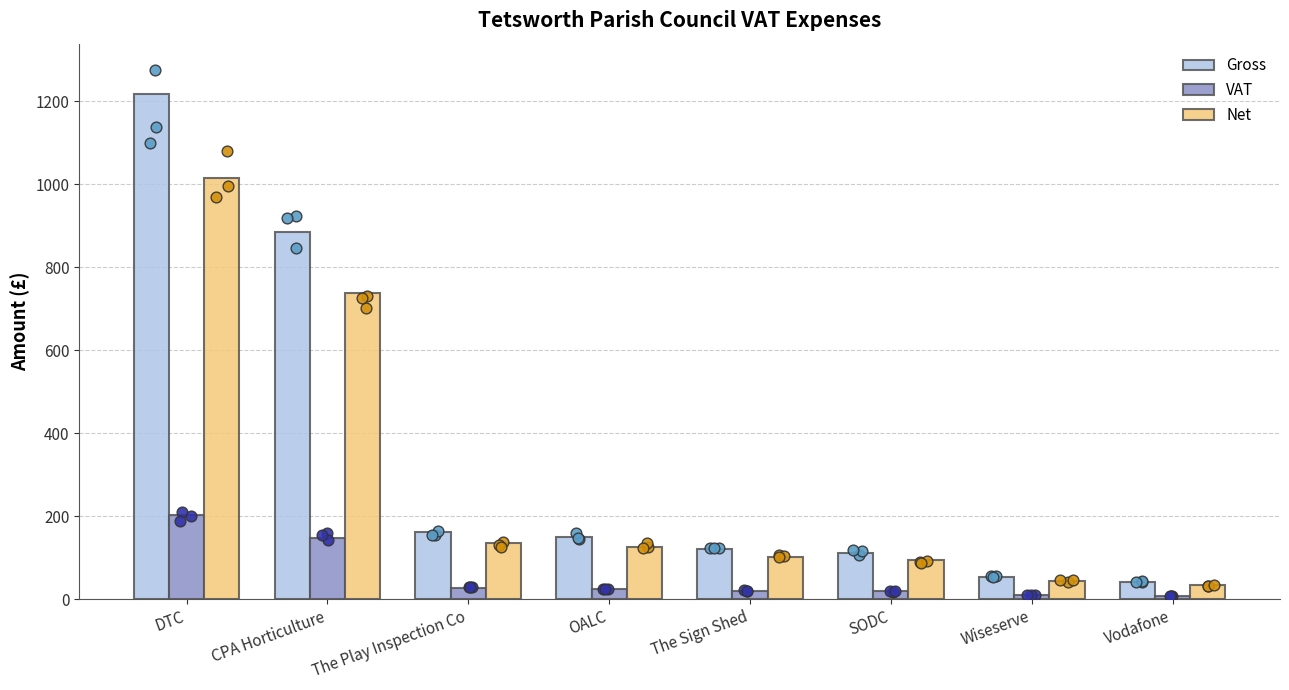

What are all the series names shown in the legend?

Gross, VAT, Net